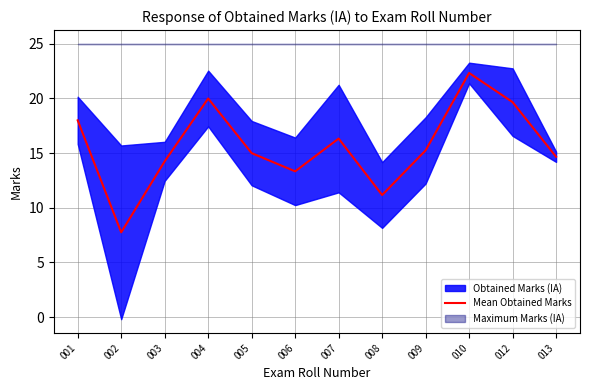

Reading right to left, what are all the values shown in this chart?

013=14.7	012=19.7	010=22.3	009=15.2	008=11.2	007=16.3	006=13.3	005=15.0	004=20.0	003=14.2	002=7.8	001=18.0